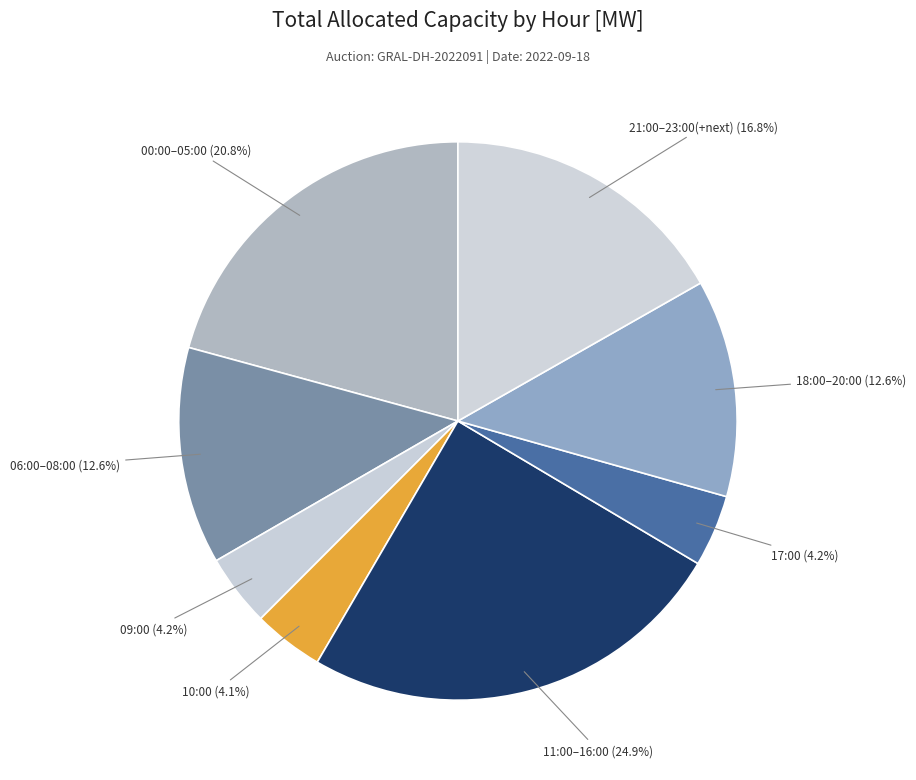

Approximately how many times larger is the value at 10:00 compared to 06:00–08:00?

0.3